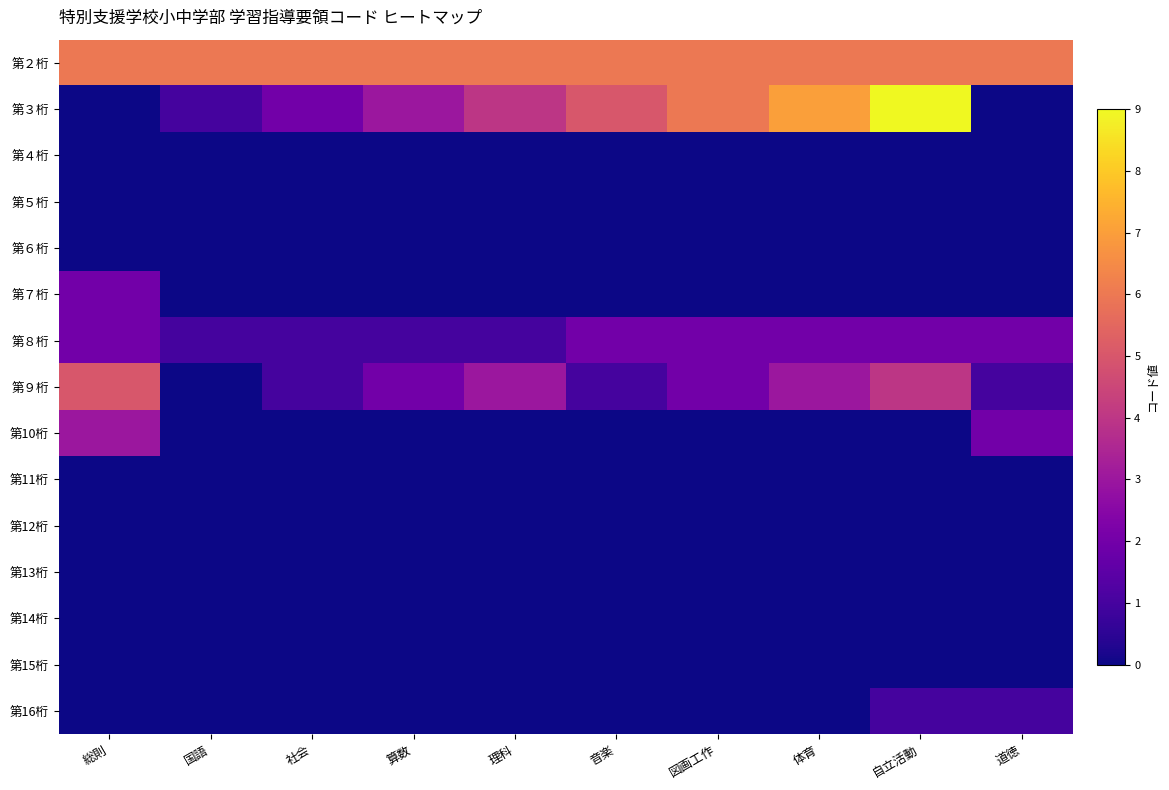

How many distinct data groups are displayed?

15